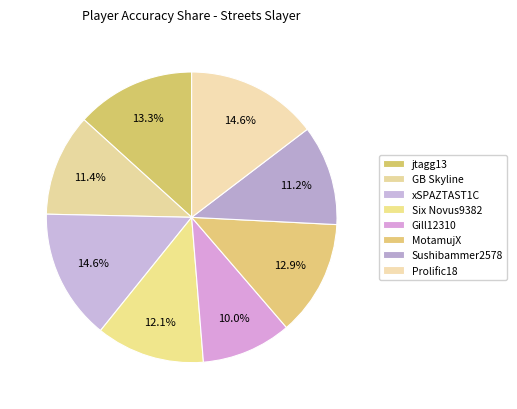

Which category has the biggest portion of the pie?

Prolific18